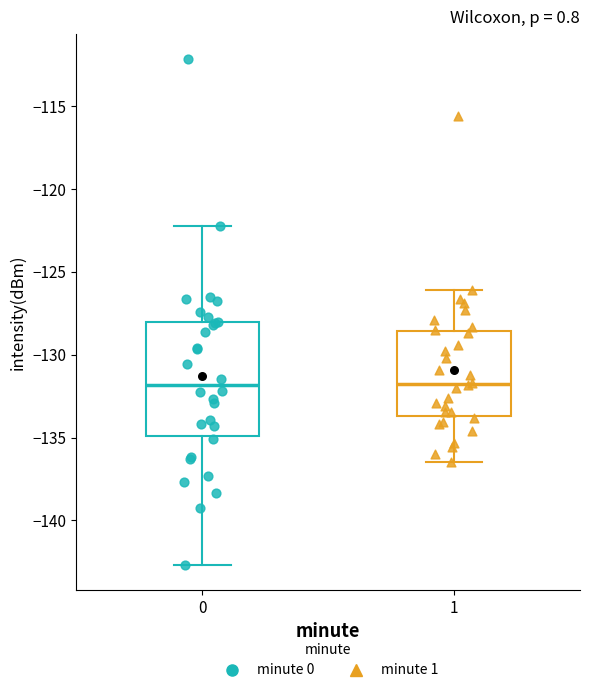

Reading left to right, read every box against the y-axis: the position of its median line, the range the box covers, and the ends of its whiskers. The values are not printed on the chart, so give them approximately, as read against the axis.

0: median -132.0, box -135.0 to -128.0, whiskers -142.5 to -122.5
1: median -132.0, box -133.5 to -128.5, whiskers -136.5 to -126.0